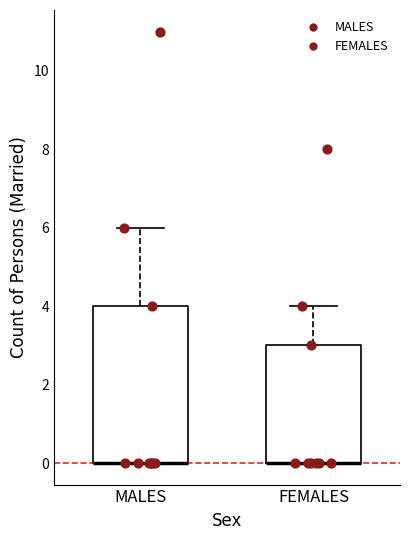

Reading left to right, transcribe this box plot: for each box, give where its median line is, the range the box spans, and where its two whiskers end, as read against the y-axis. The values are not printed on the chart, so give them approximately, as read against the axis.

MALES: median 0 (drawn on the box's lower edge), box 0 to 4, whiskers 0 to 6
FEMALES: median 0 (drawn on the box's lower edge), box 0 to 3, whiskers 0 to 4